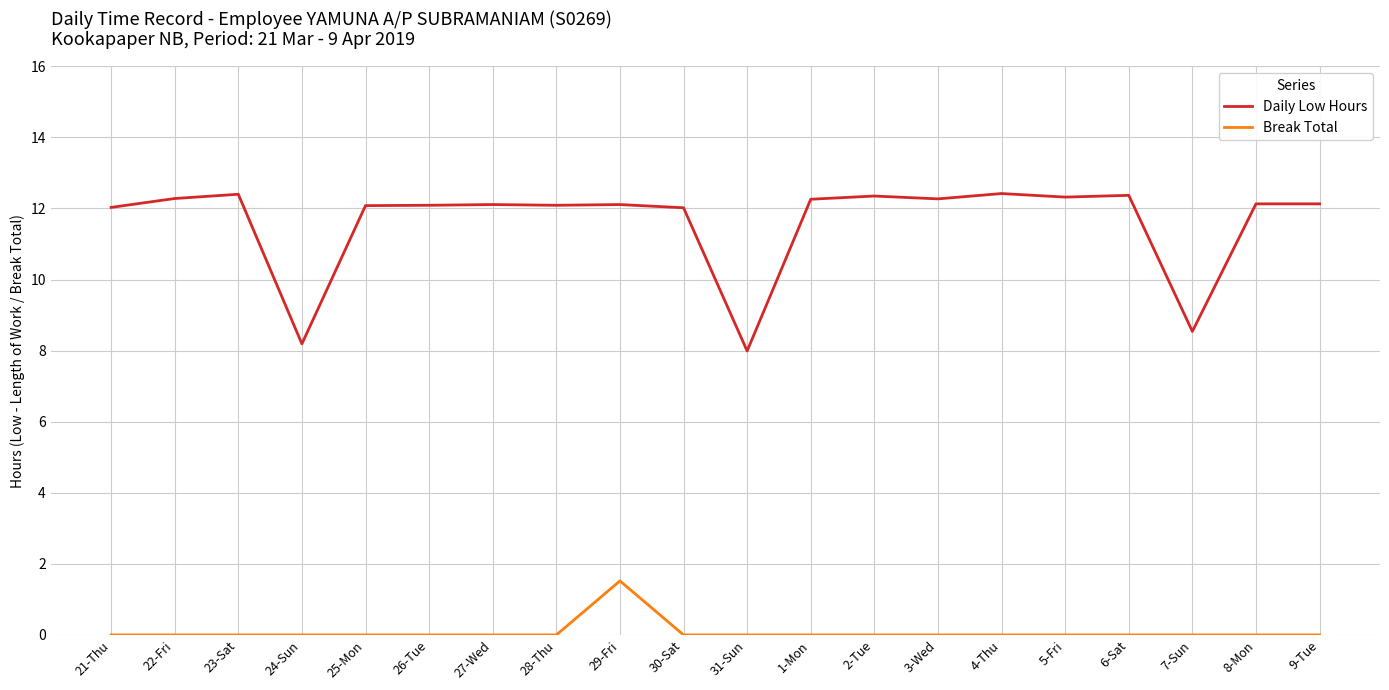

What is the highest value of the Daily Low Hours series?

12.4